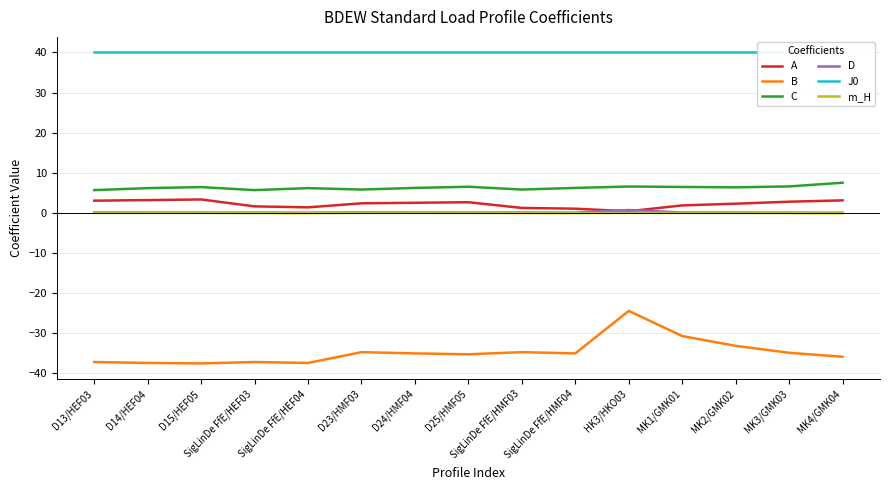

What are all the series names shown in the legend?

A, B, C, D, J0, m_H